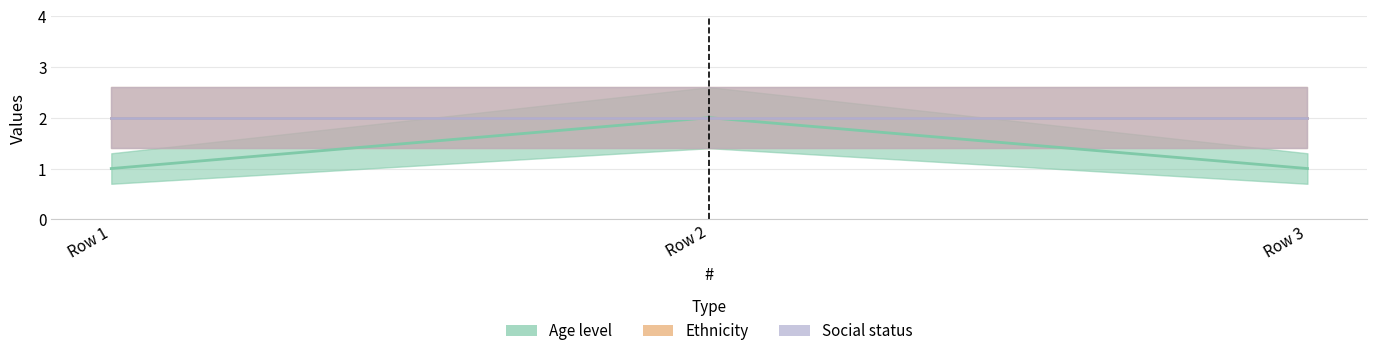

List the series in order of their peak value, highest first.

Age level, Ethnicity, Social status